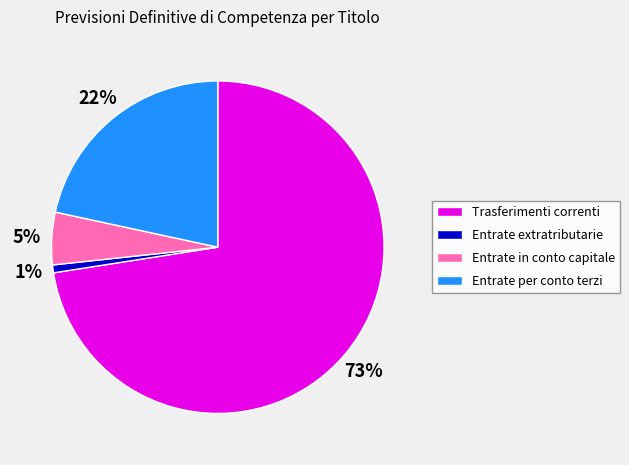

Which has a higher value, Entrate per conto terzi or Trasferimenti correnti?

Trasferimenti correnti